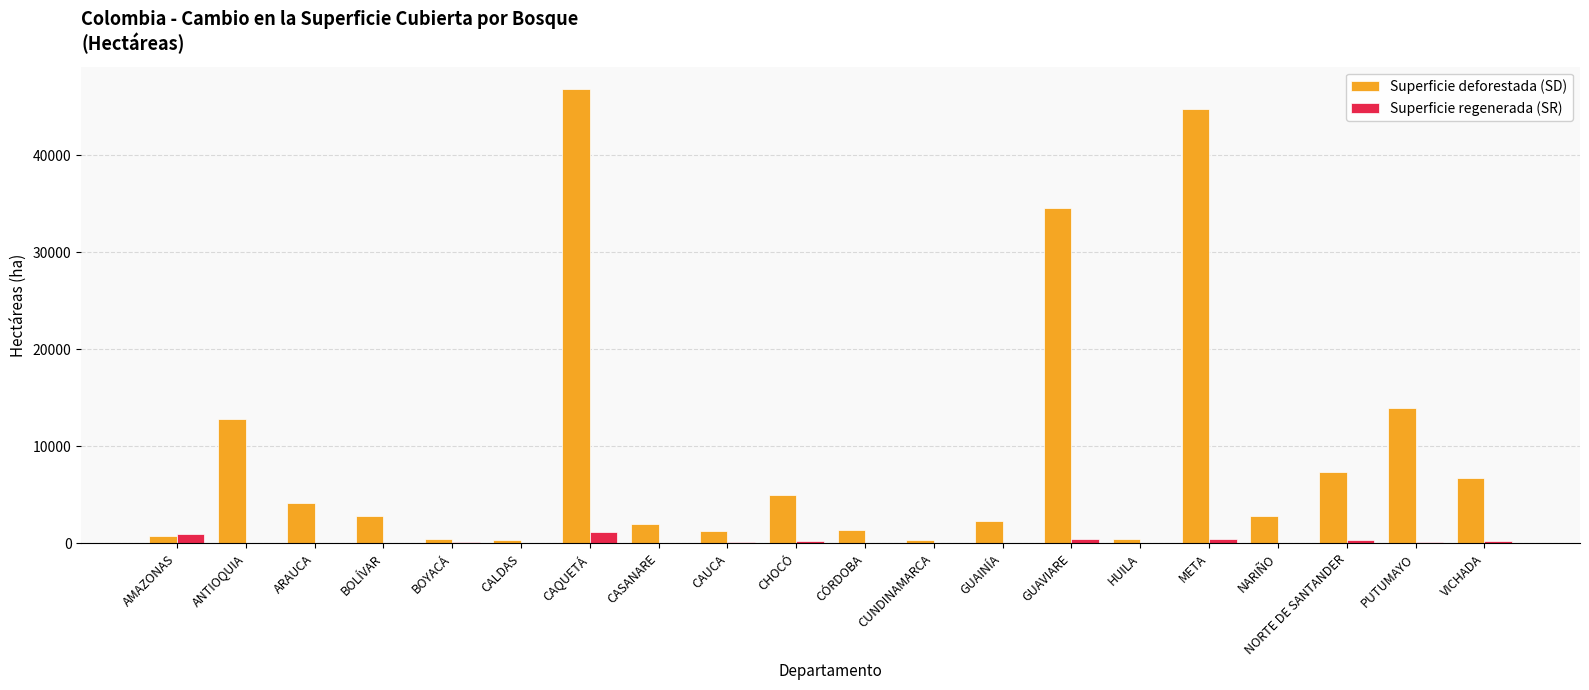

What is the spread (max minus min) of values at CUNDINAMARCA?

304